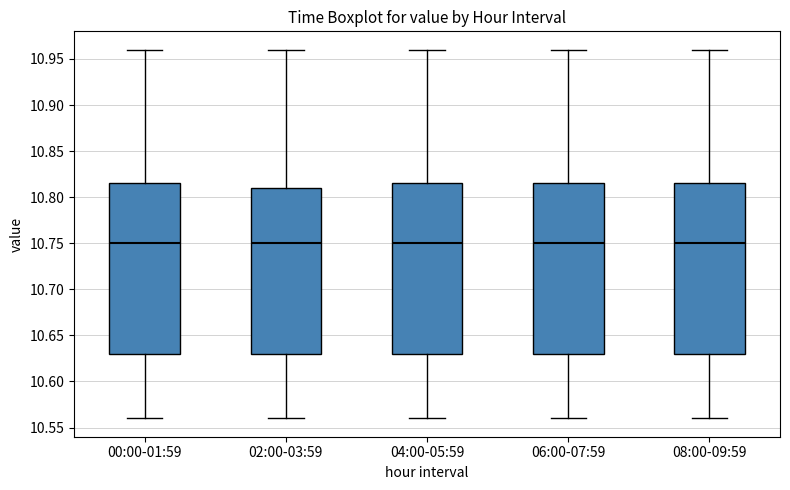

Reading left to right, transcribe this box plot: for each box, give where its median line is, the range the box spans, and where its two whiskers end, as read against the y-axis. The values are not printed on the chart, so give them approximately, as read against the axis.

00:00-01:59: median 10.750, box 10.630 to 10.815, whiskers 10.560 to 10.960
02:00-03:59: median 10.750, box 10.630 to 10.810, whiskers 10.560 to 10.960
04:00-05:59: median 10.750, box 10.630 to 10.815, whiskers 10.560 to 10.960
06:00-07:59: median 10.750, box 10.630 to 10.815, whiskers 10.560 to 10.960
08:00-09:59: median 10.750, box 10.630 to 10.815, whiskers 10.560 to 10.960